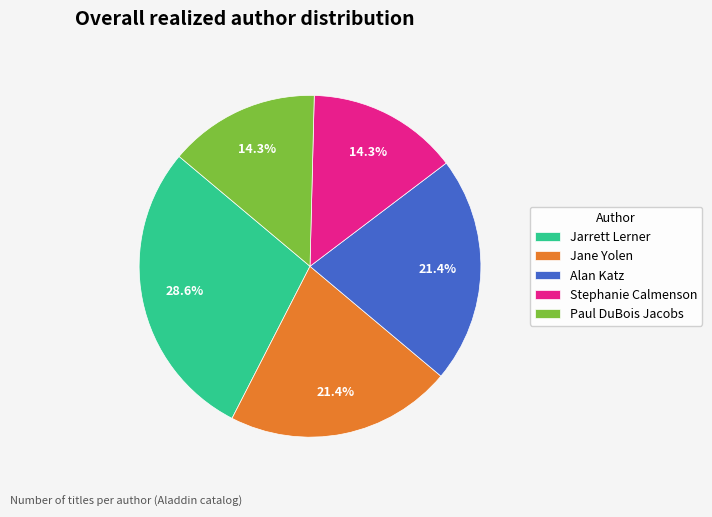

Which slice is the largest?

Jarrett Lerner